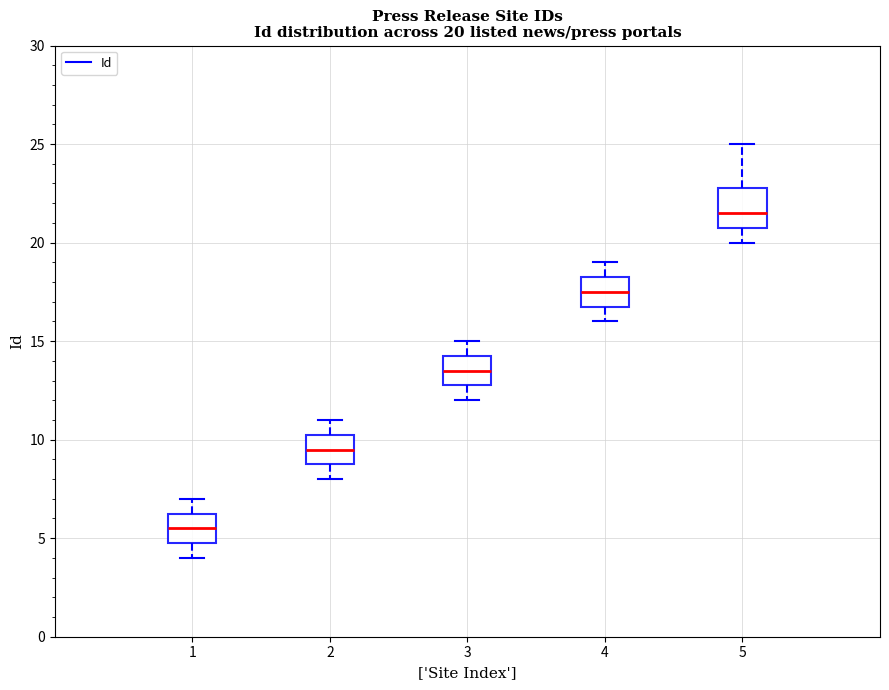

Which box's median line is the lowest?

1